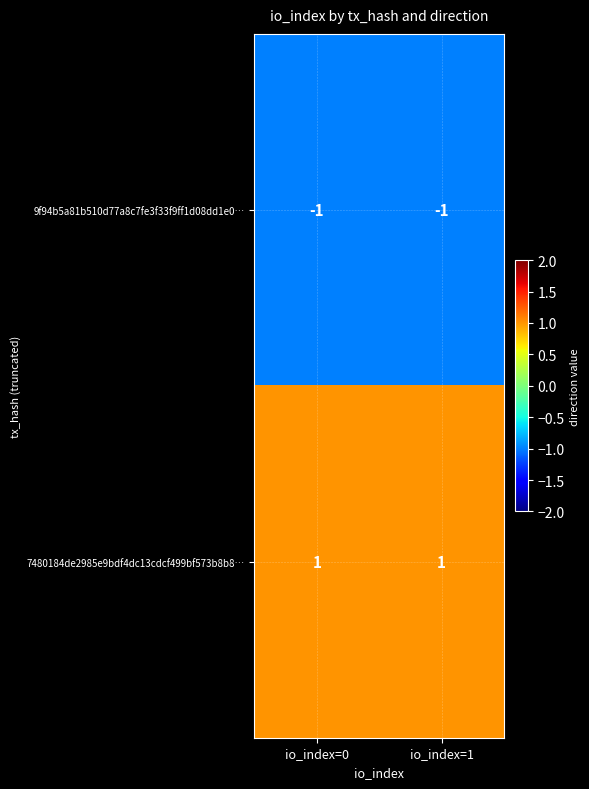

At how many categories does at least one series exceed 0?

2